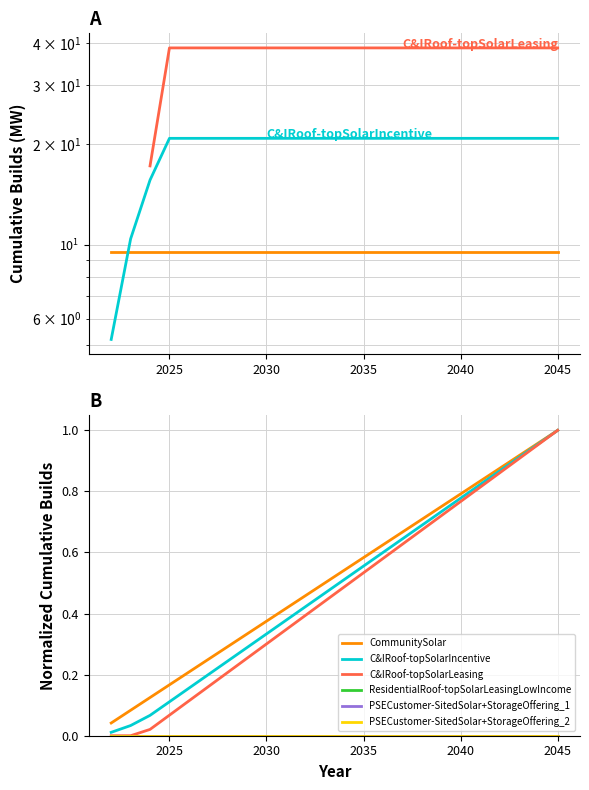

Is the value of ResidentialRoof-topSolarLeasingLowIncome at 2030 greater than the value of PSECustomer-SitedSolar+StorageOffering_1 at 13?

No